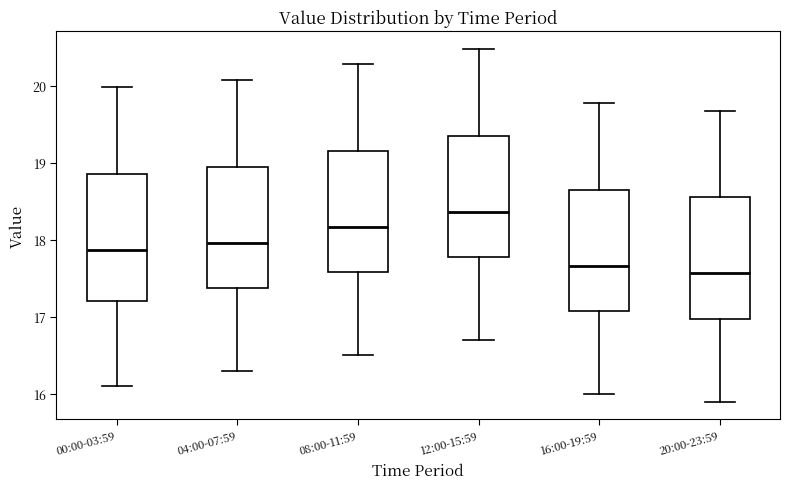

Which box has the lowest median line?

20:00-23:59